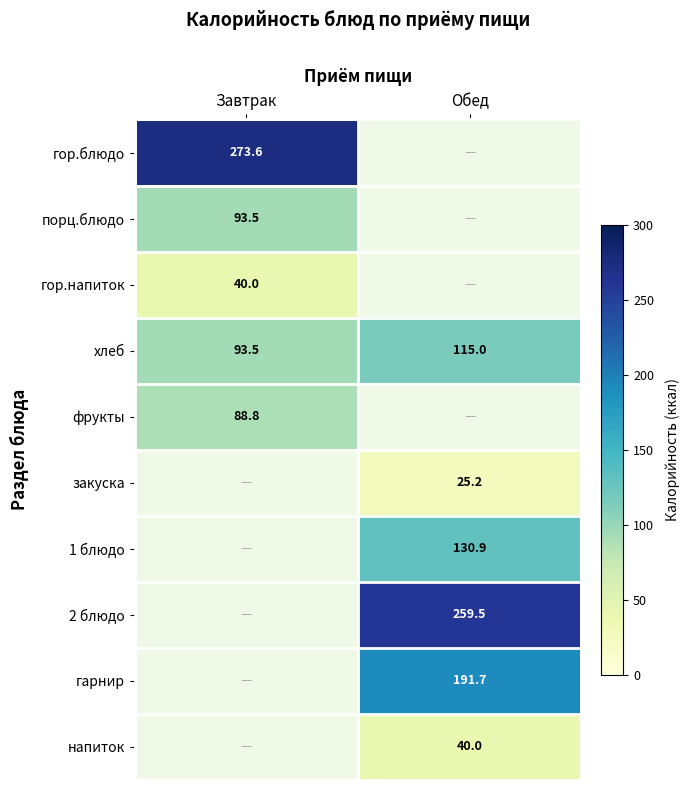

At which label is хлеб closest to 104?

Завтрак